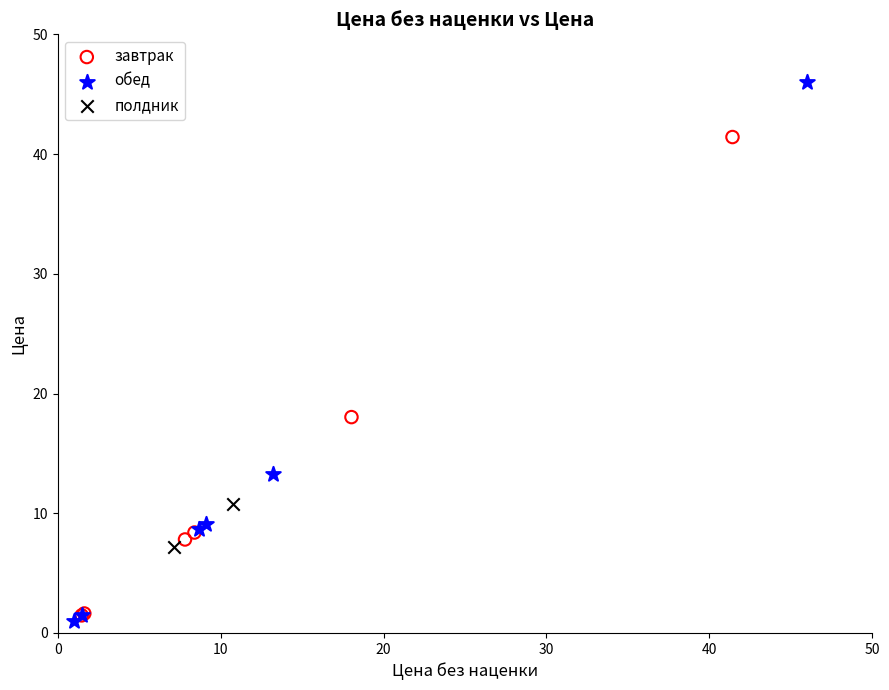

What are all the series names shown in the legend?

завтрак, обед, полдник